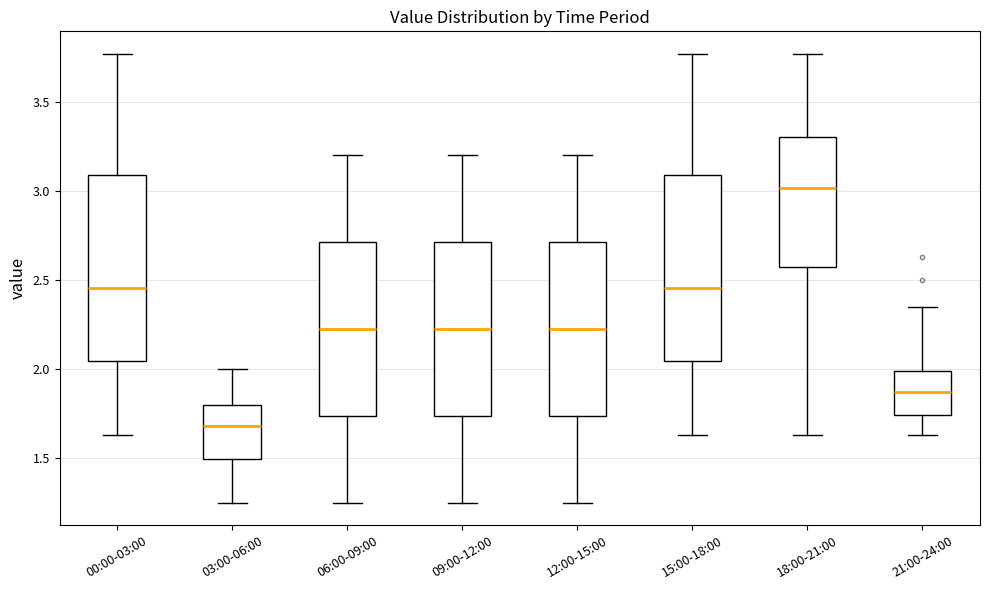

Reading left to right, read every box against the y-axis: the position of its median line, the range the box covers, and the ends of its whiskers. The values are not printed on the chart, so give them approximately, as read against the axis.

00:00-03:00: median 2.45, box 2.05 to 3.10, whiskers 1.65 to 3.75
03:00-06:00: median 1.70, box 1.50 to 1.80, whiskers 1.25 to 2.00
06:00-09:00: median 2.25, box 1.75 to 2.70, whiskers 1.25 to 3.20
09:00-12:00: median 2.25, box 1.75 to 2.70, whiskers 1.25 to 3.20
12:00-15:00: median 2.25, box 1.75 to 2.70, whiskers 1.25 to 3.20
15:00-18:00: median 2.45, box 2.05 to 3.10, whiskers 1.65 to 3.75
18:00-21:00: median 3.00, box 2.60 to 3.30, whiskers 1.65 to 3.75
21:00-24:00: median 1.85, box 1.75 to 2.00, whiskers 1.65 to 2.35